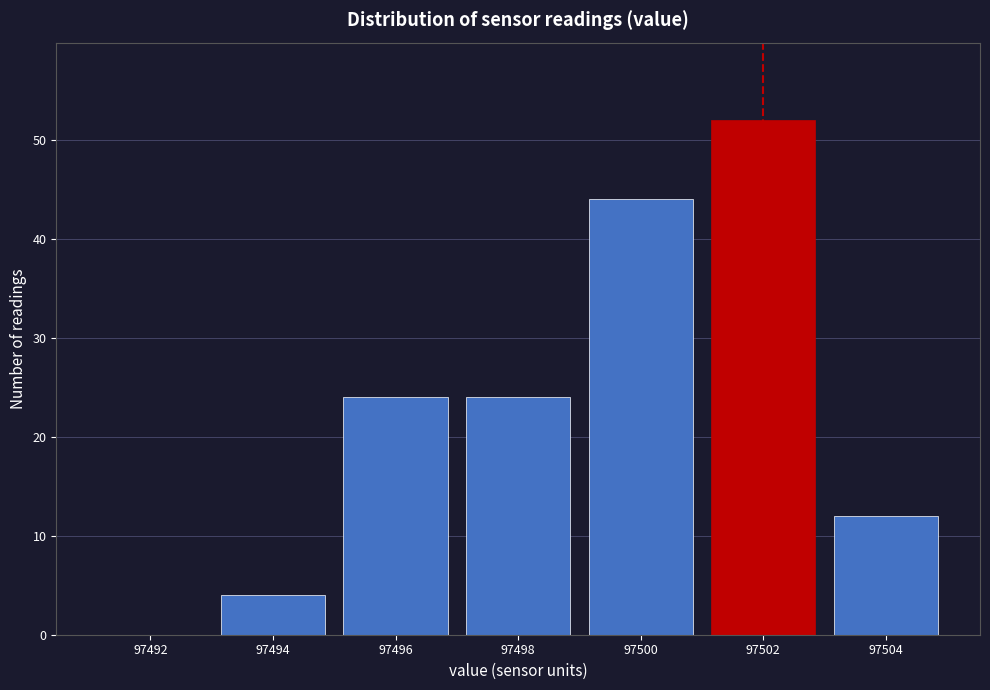

How tall is the bar that spans 97493 to 97495 on the x-axis? The values are not printed on the chart, so give them approximately, as read against the axis.

4